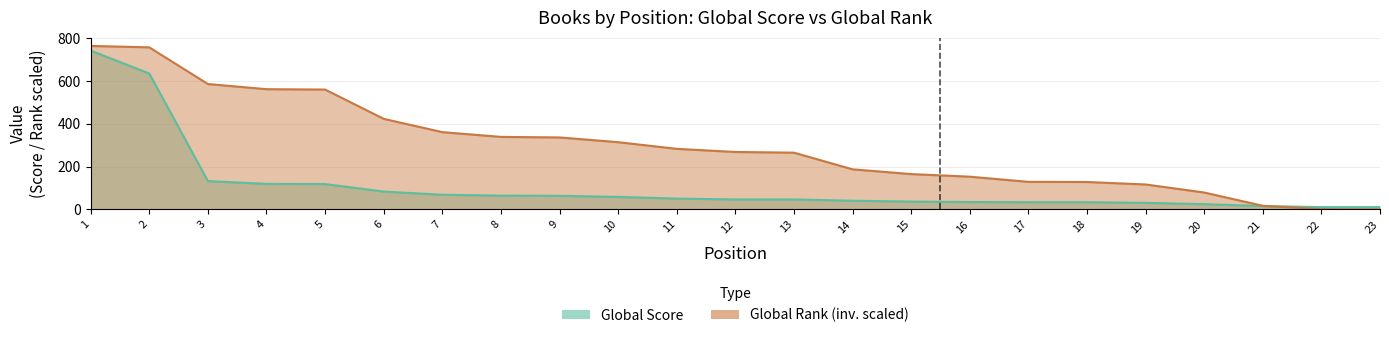

What value does the Global Score series have at 8?

64.0